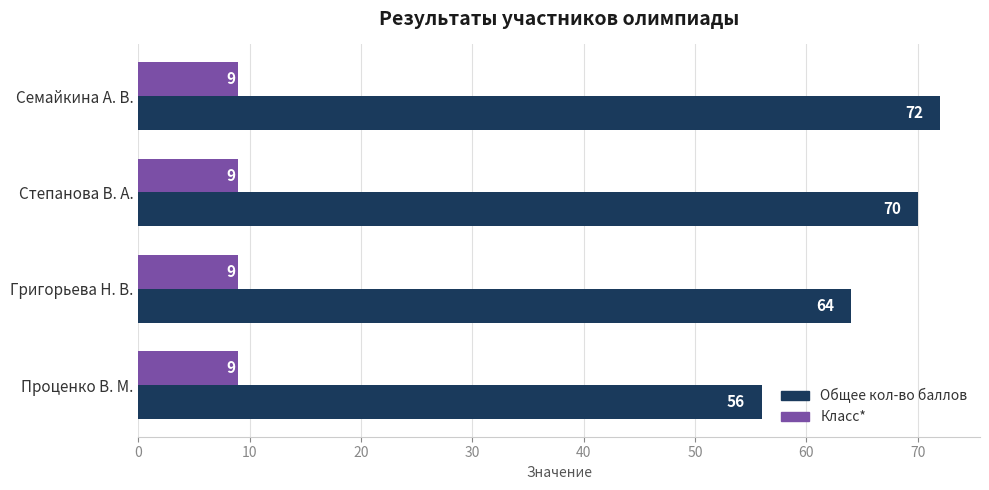

What is the sum of all Класс* values?

36